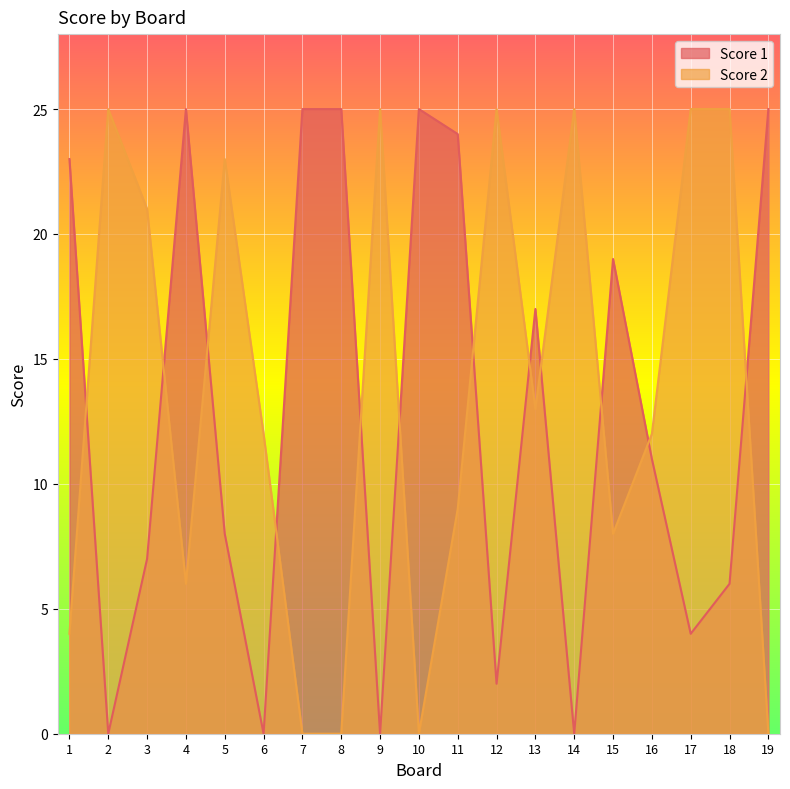

At which category does Score 2 reach its first local valley?

4